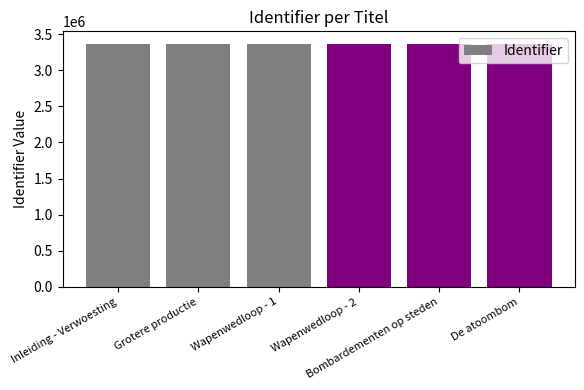

What is the maximum value shown in the chart?

3369239